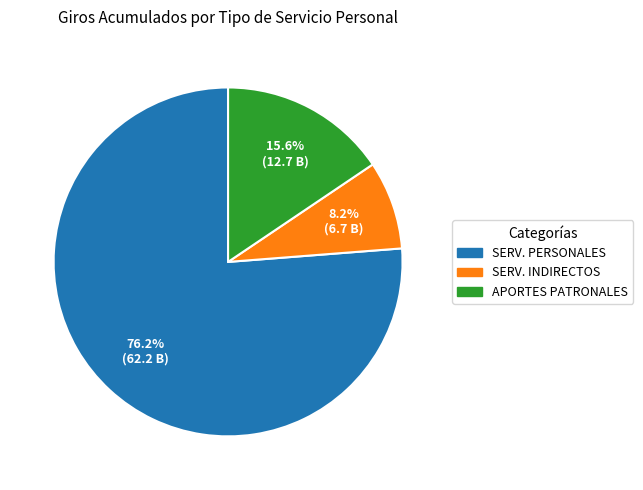

Is there a majority slice in this chart?

Yes